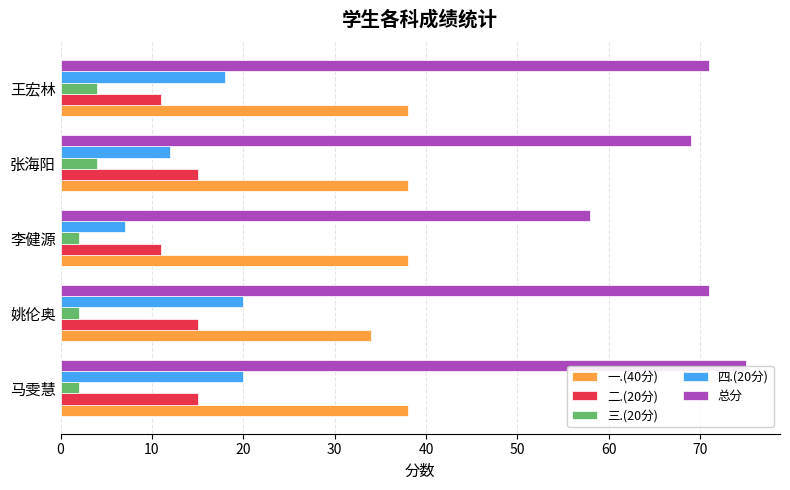

Which series has the largest range (max minus min)?

总分